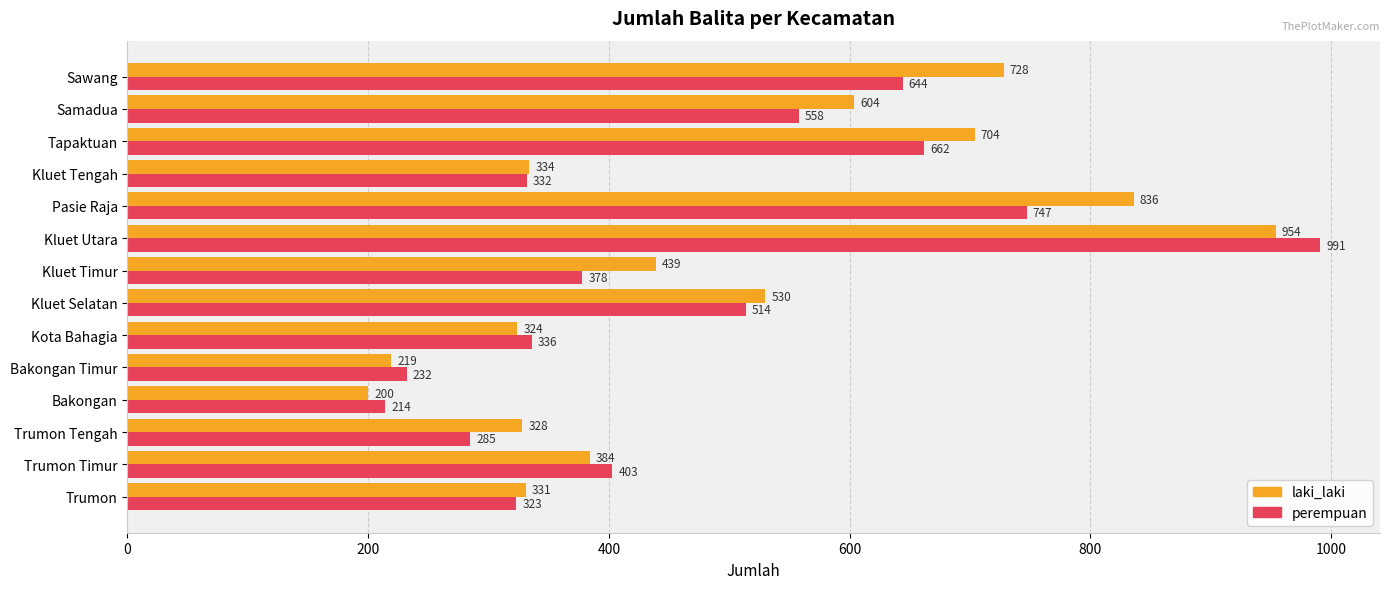

What is the sum of all laki_laki values?

6915